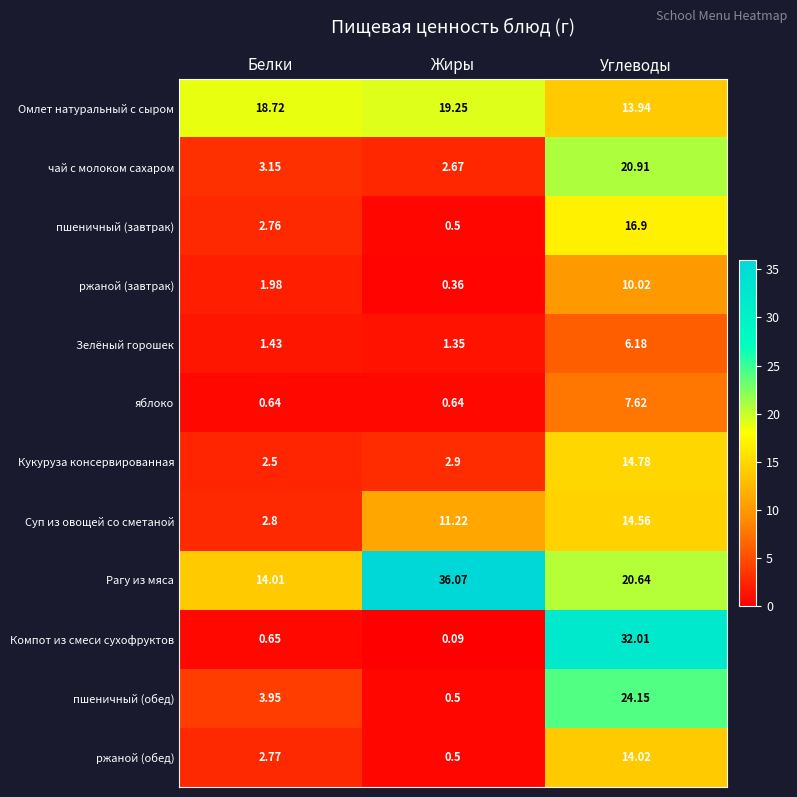

Rank the series at Углеводы from highest to lowest value.

Компот из смеси сухофруктов, пшеничный (обед), чай с молоком сахаром, Рагу из мяса, пшеничный (завтрак), Кукуруза консервированная, Суп из овощей со сметаной, ржаной (обед), Омлет натуральный с сыром, ржаной (завтрак), яблоко, Зелёный горошек